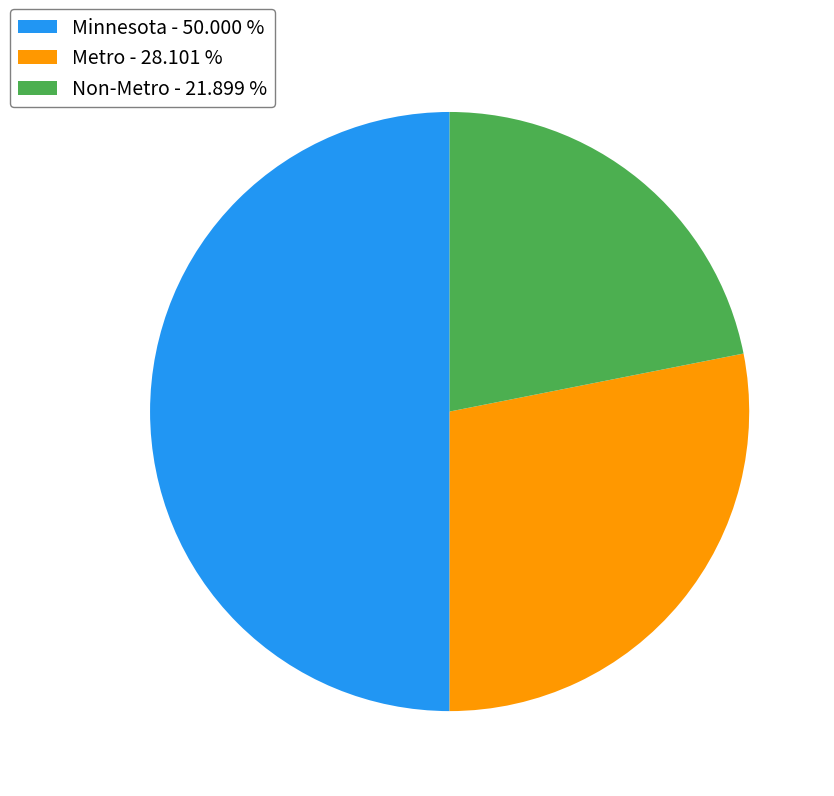

True or false: Minnesota accounts for 60% of the total.

False